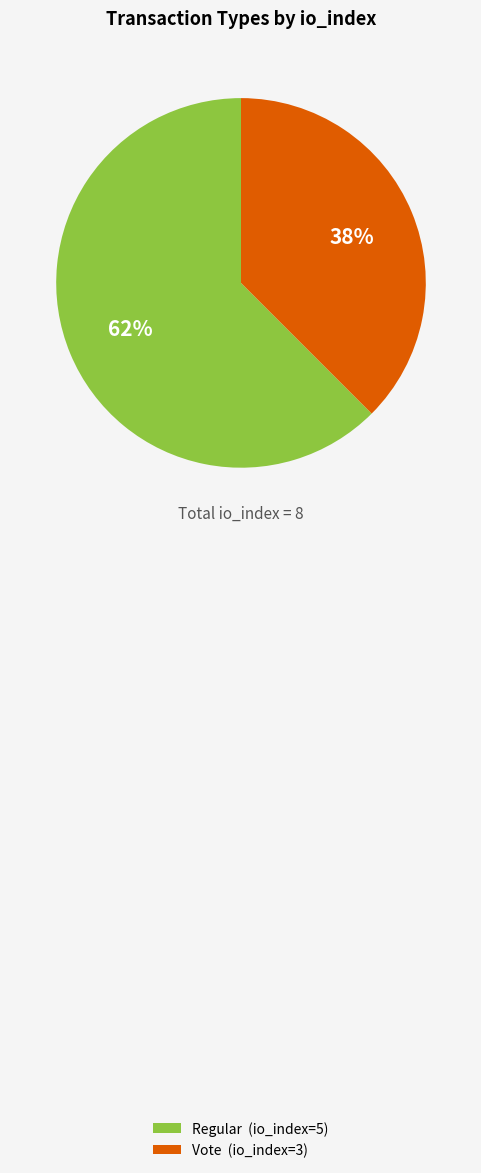

To the nearest percent, what is the combined percentage of Vote and Regular?

100%